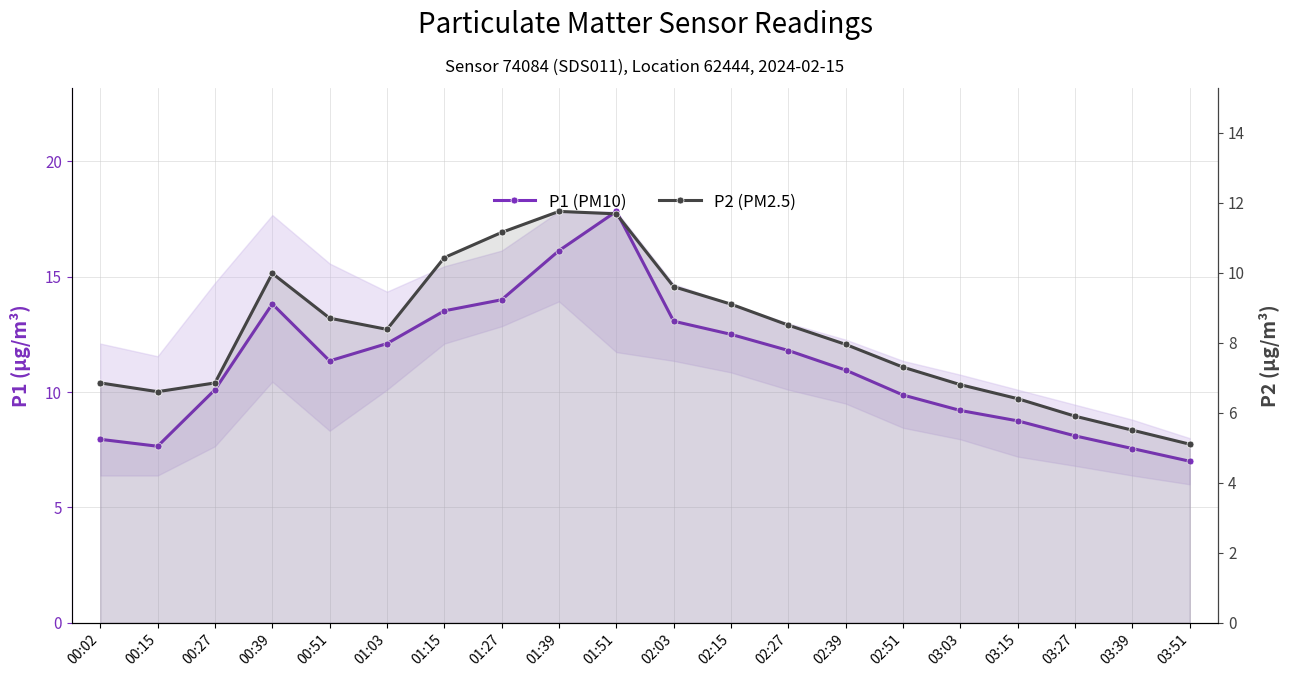

Rank the categories by P1 (PM10) value from lowest to highest.

03:51, 03:39, 00:15, 00:02, 03:27, 03:15, 03:03, 02:51, 00:27, 02:39, 00:51, 02:27, 01:03, 02:15, 02:03, 01:15, 00:39, 01:27, 01:39, 01:51